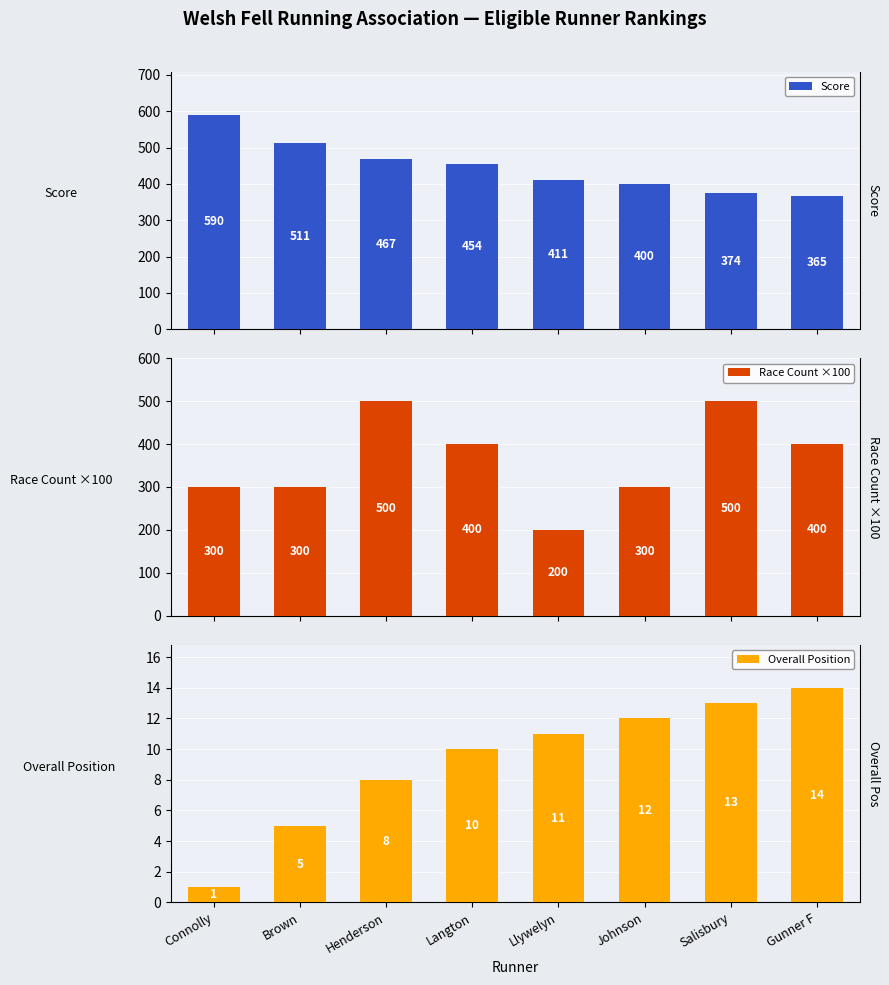

How many groups of bars are there?

8